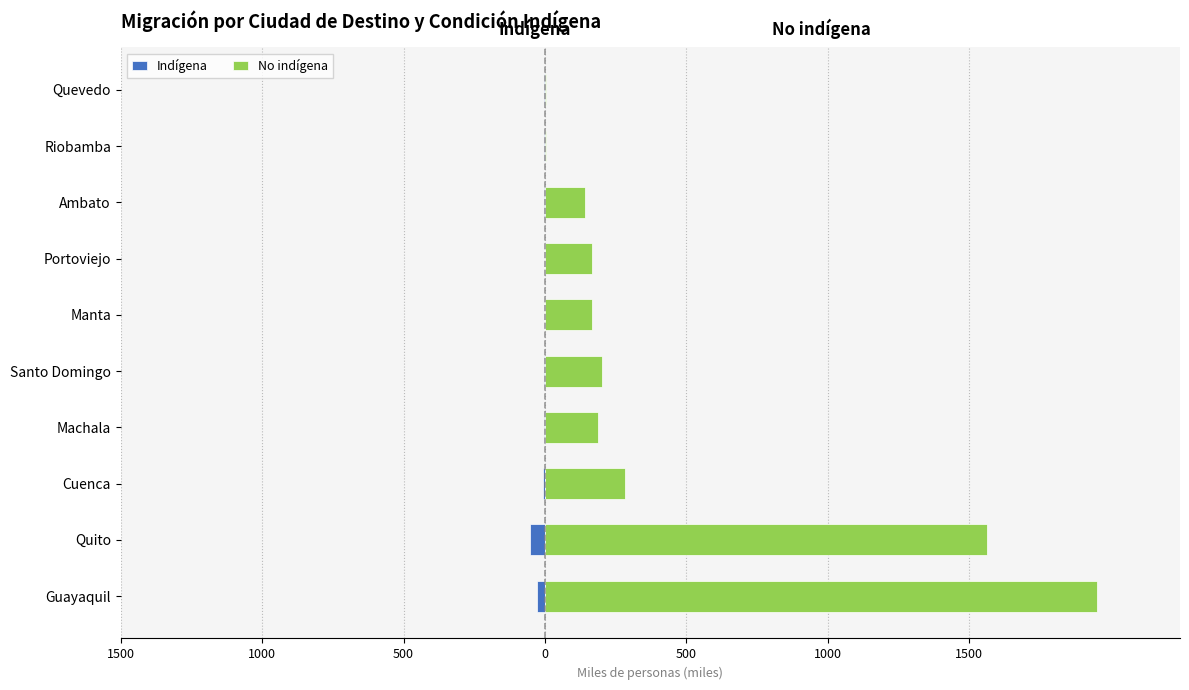

Which series changed the most between Guayaquil and Machala?

No indígena